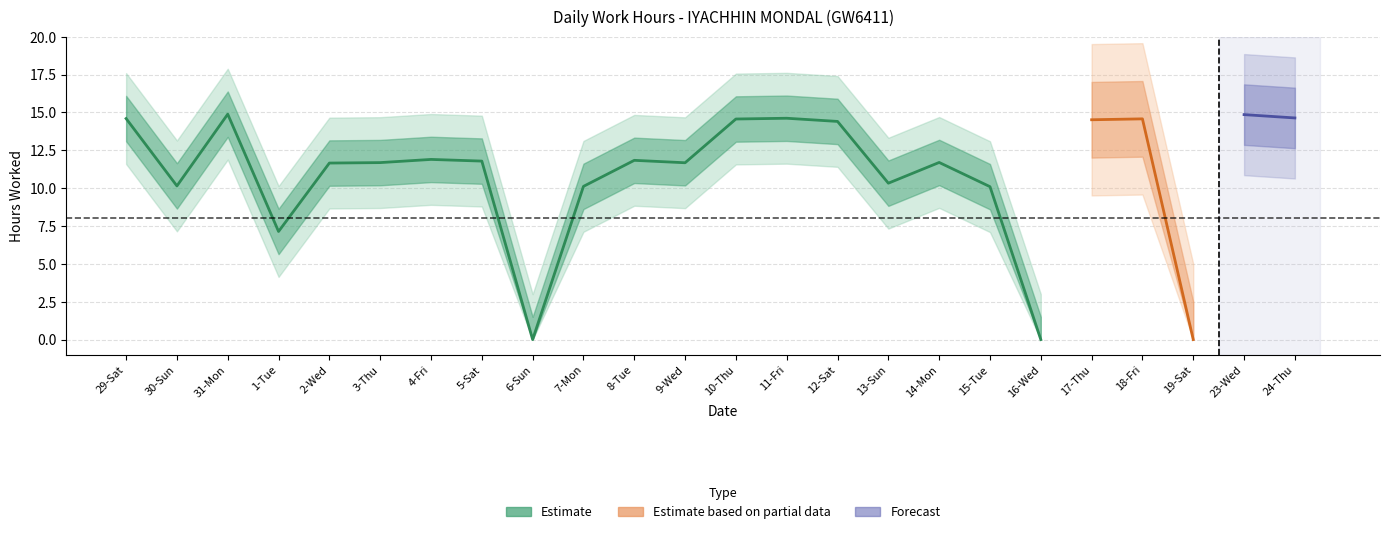

Reading left to right, what are all the values shown in this chart?

29-Sat=14.6	30-Sun=10.2	31-Mon=14.9	1-Tue=7.1	2-Wed=11.7	3-Thu=11.7	4-Fri=11.9	5-Sat=11.8	6-Sun=0.0	7-Mon=10.1	8-Tue=11.8	9-Wed=11.7	10-Thu=14.6	11-Fri=14.6	12-Sat=14.4	13-Sun=10.3	14-Mon=11.7	15-Tue=10.1	16-Wed=0.0	17-Thu=14.5	18-Fri=14.6	19-Sat=0.0	23-Wed=14.9	24-Thu=14.6